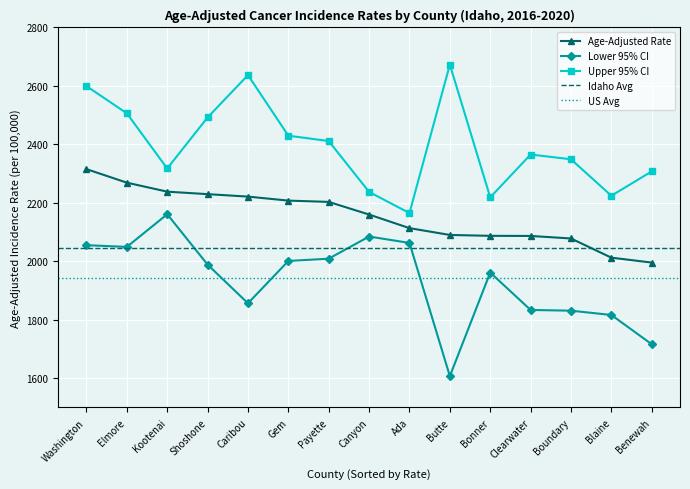

Does the chart display data point markers on the line(s)?

Yes